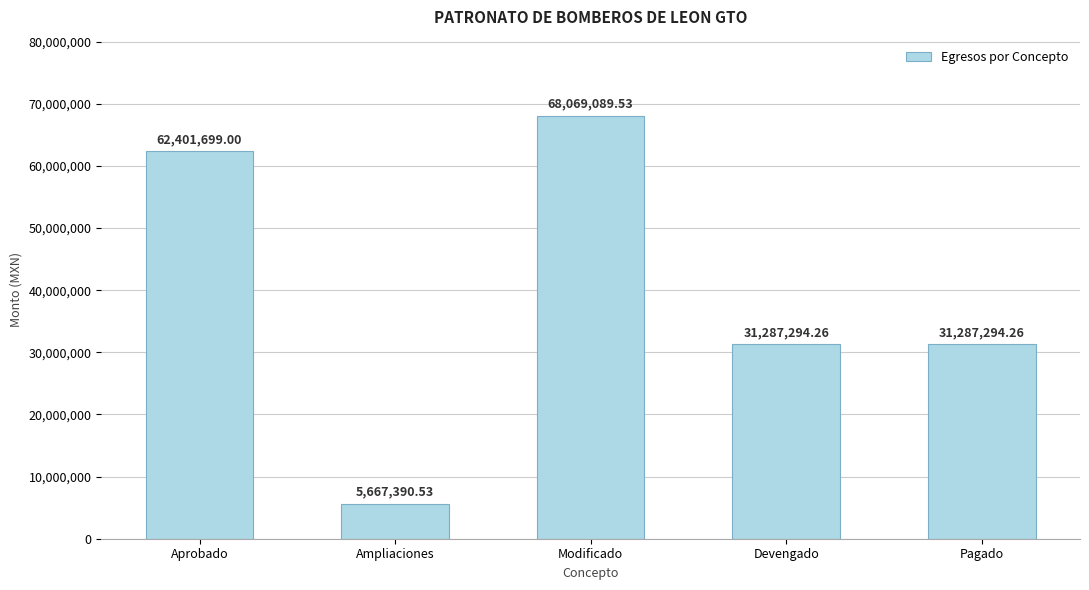

What is the value of the 5th bar from the left?

31287294.3